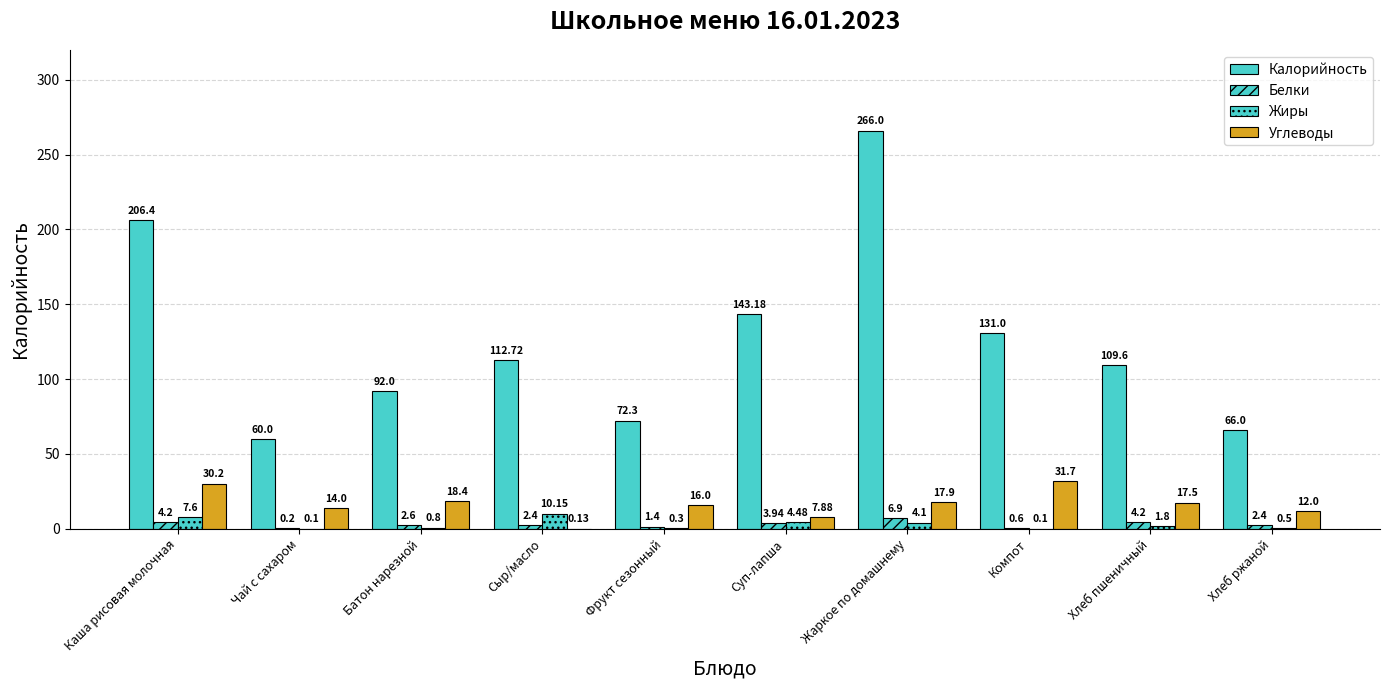

List the series in order of their peak value, highest first.

Калорийность, Углеводы, Жиры, Белки